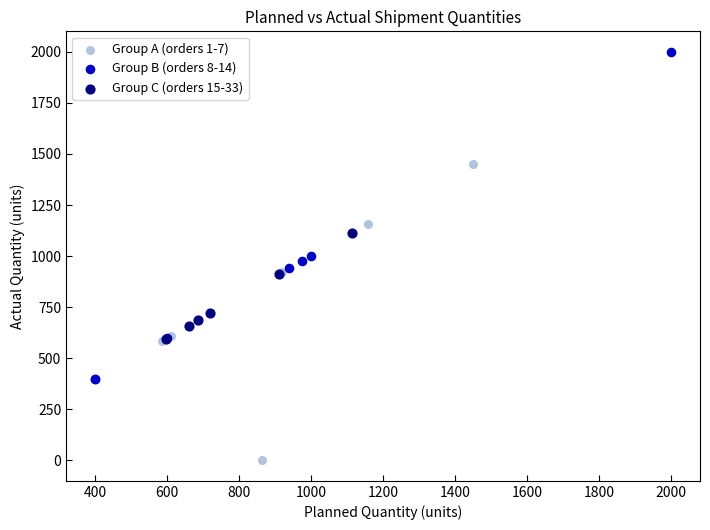

What are all the series names shown in the legend?

Group A (orders 1-7), Group B (orders 8-14), Group C (orders 15-33)